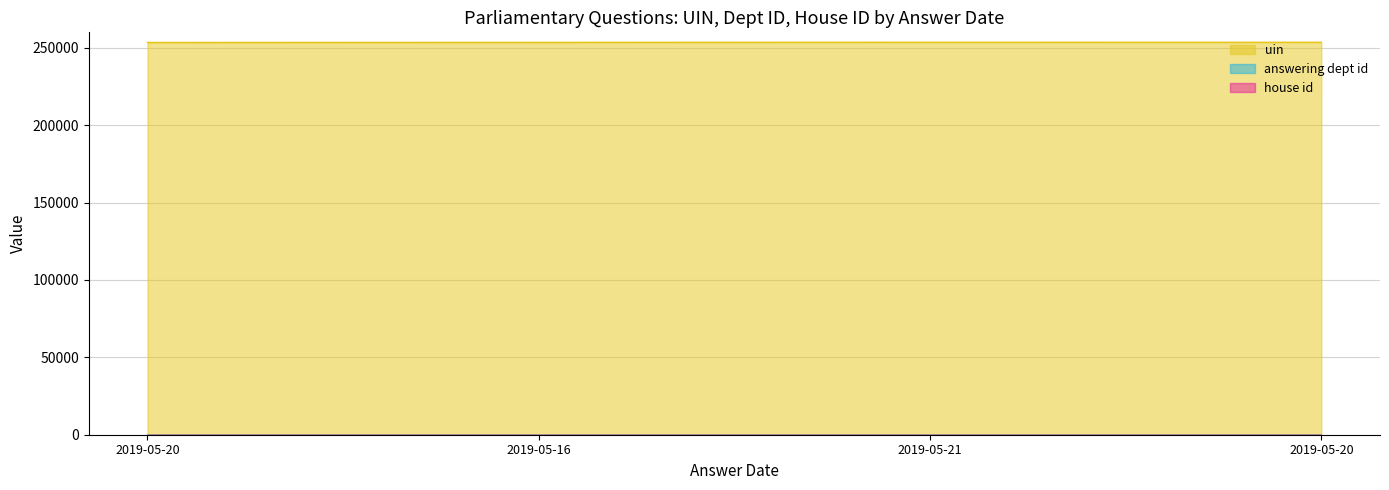

What is the difference between the maximum and second lowest values in the uin series?

71